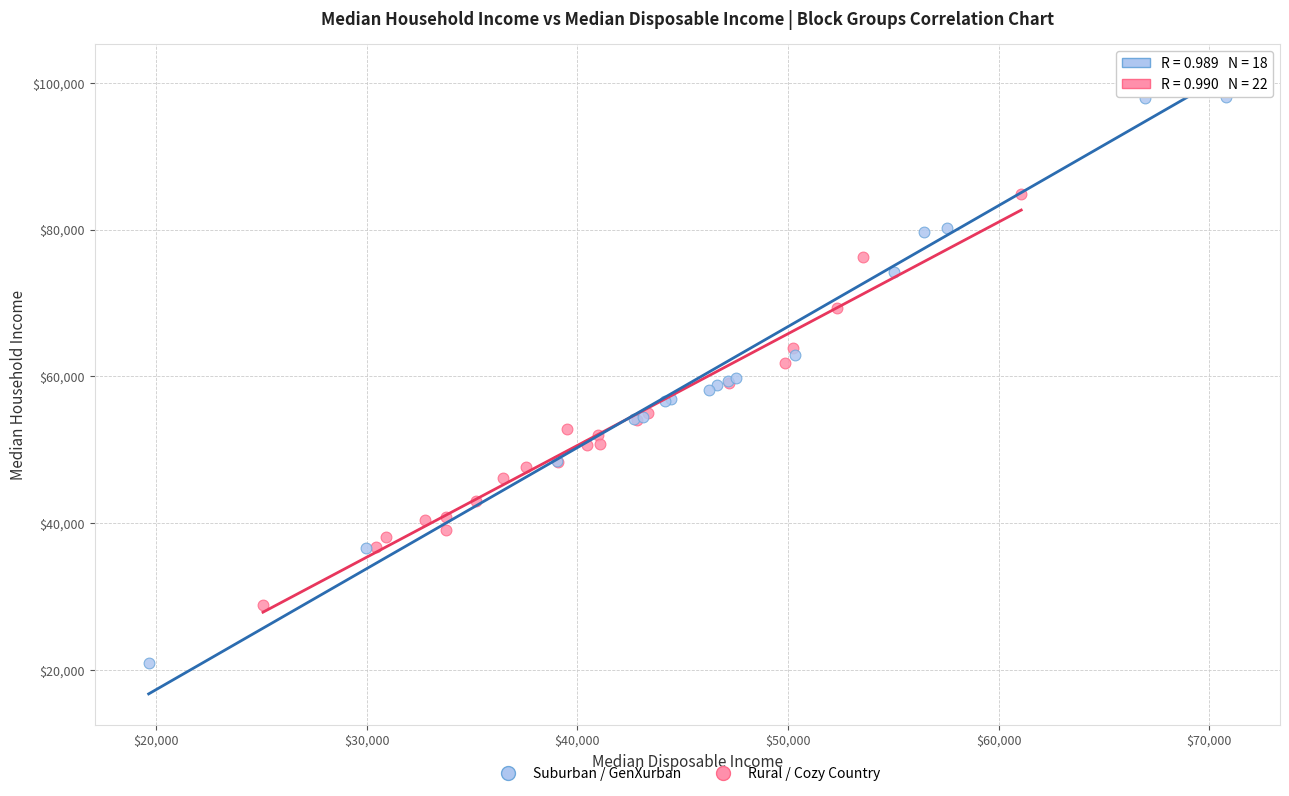

Which series reaches the maximum Y coordinate?

Suburban / GenXurban